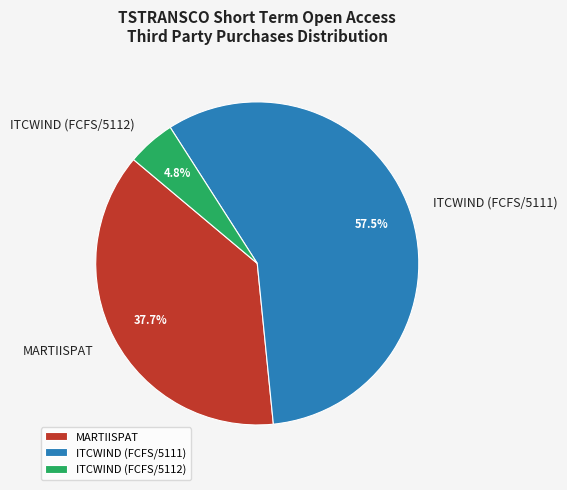

The MARTIISPAT slice represents 38% of the pie. True or false?

True